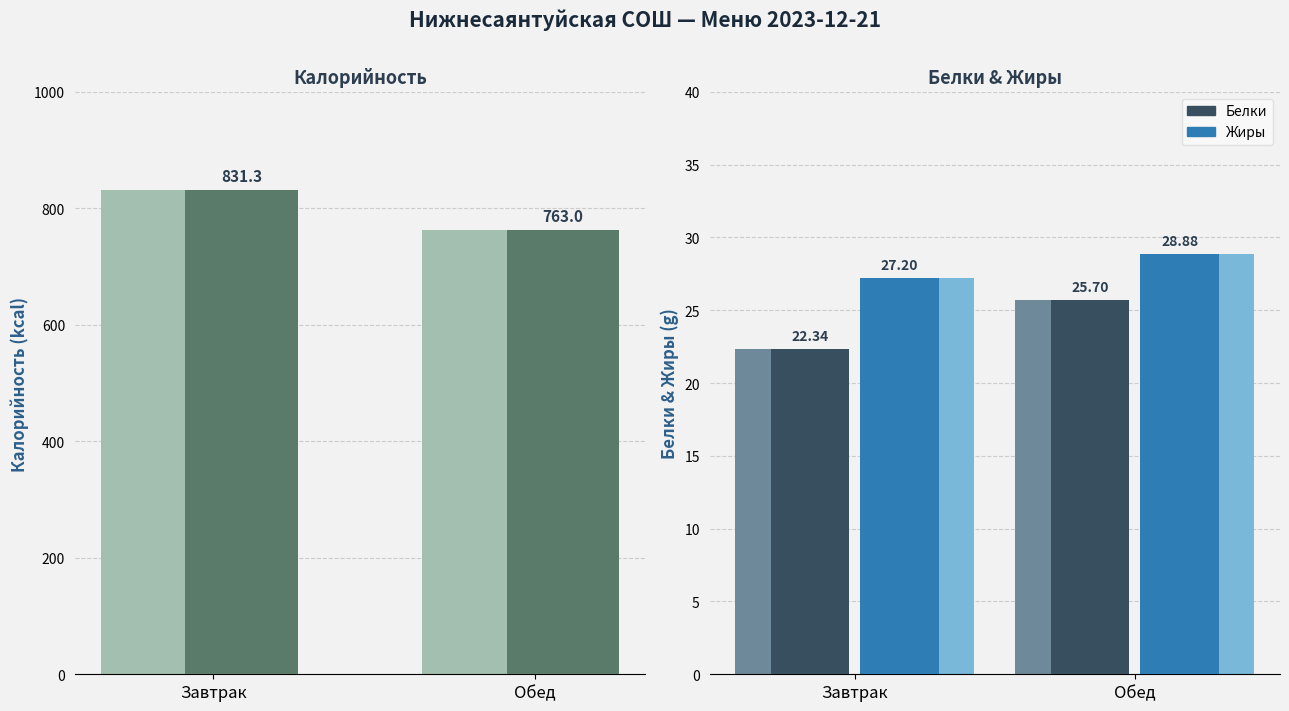

What is the difference between the highest and lowest values at Завтрак?

809.0